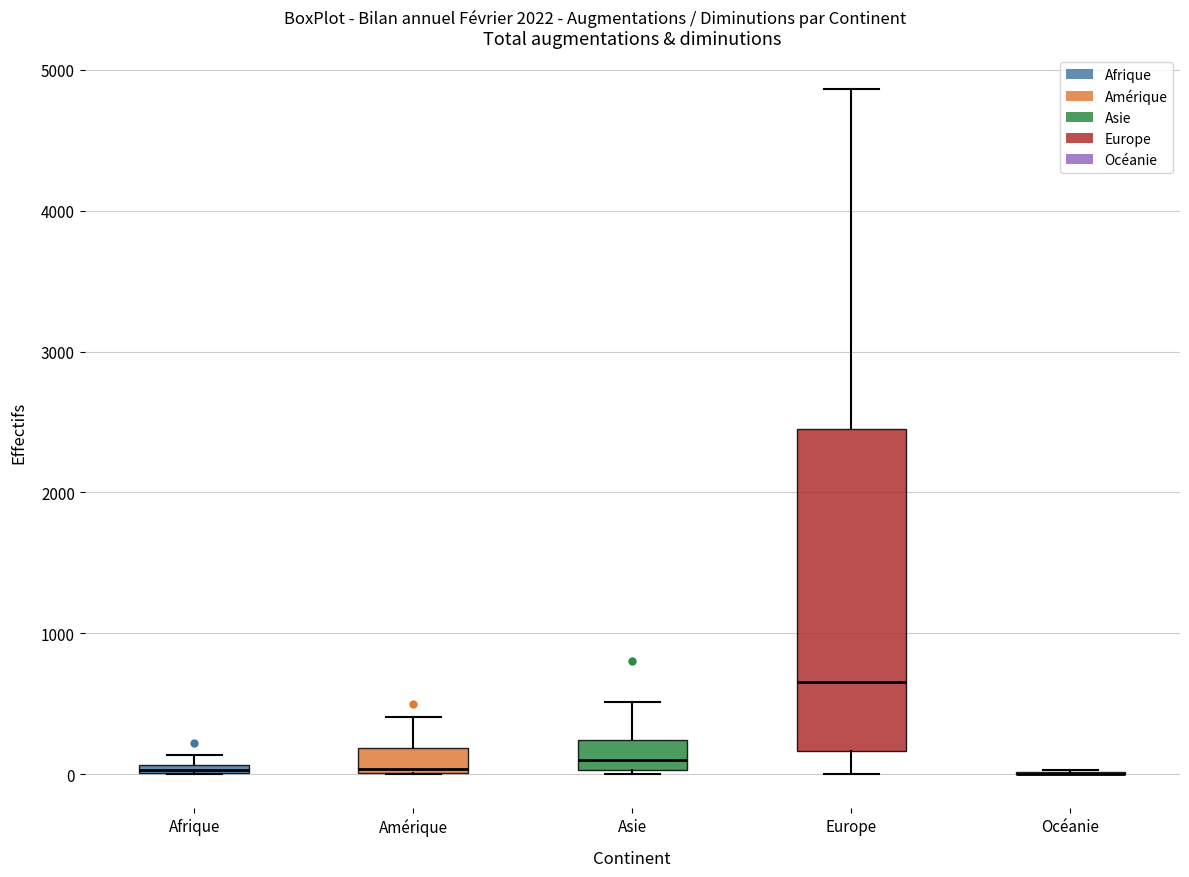

Comparing the boxes themselves (not the whiskers), which one is the tallest?

Europe